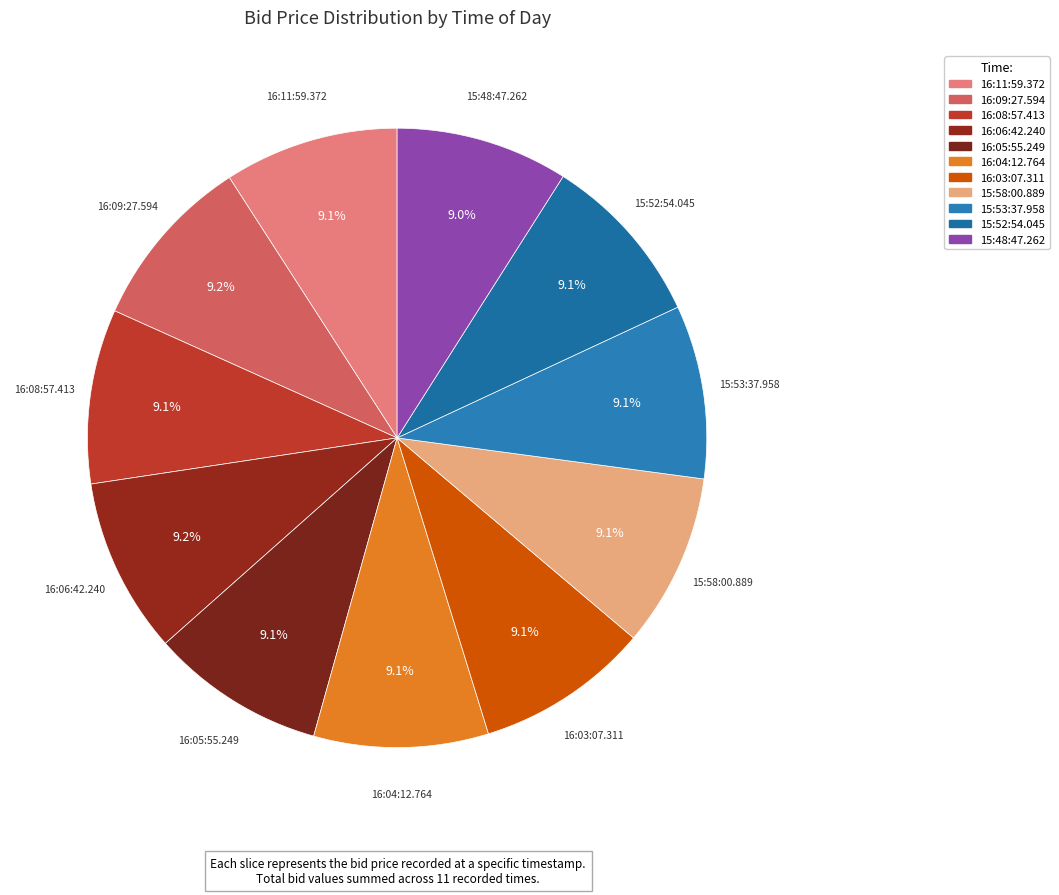

Which has a higher value, 16:09:27.594 or 16:11:59.372?

16:09:27.594